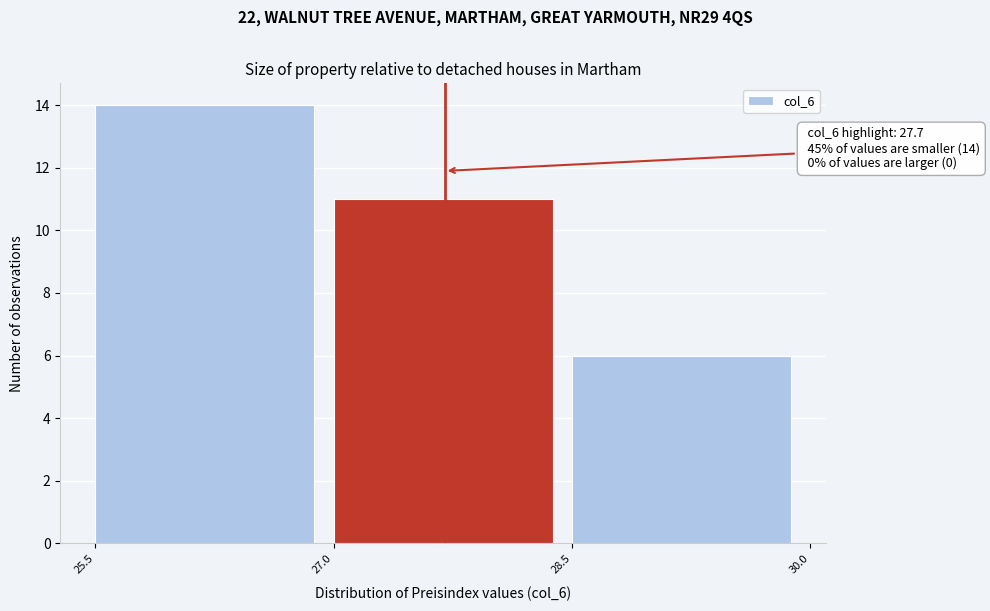

Which range on the x-axis has the tallest bar?

25.5 to 27.0